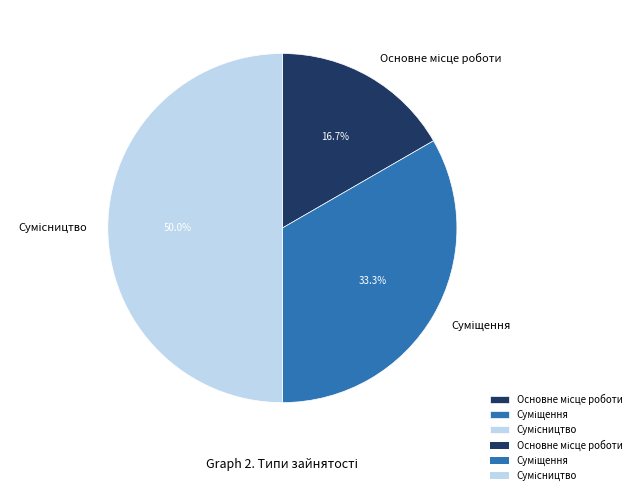

To the nearest percent, what is the combined percentage of Основне місце роботи and Сумісництво?

67%